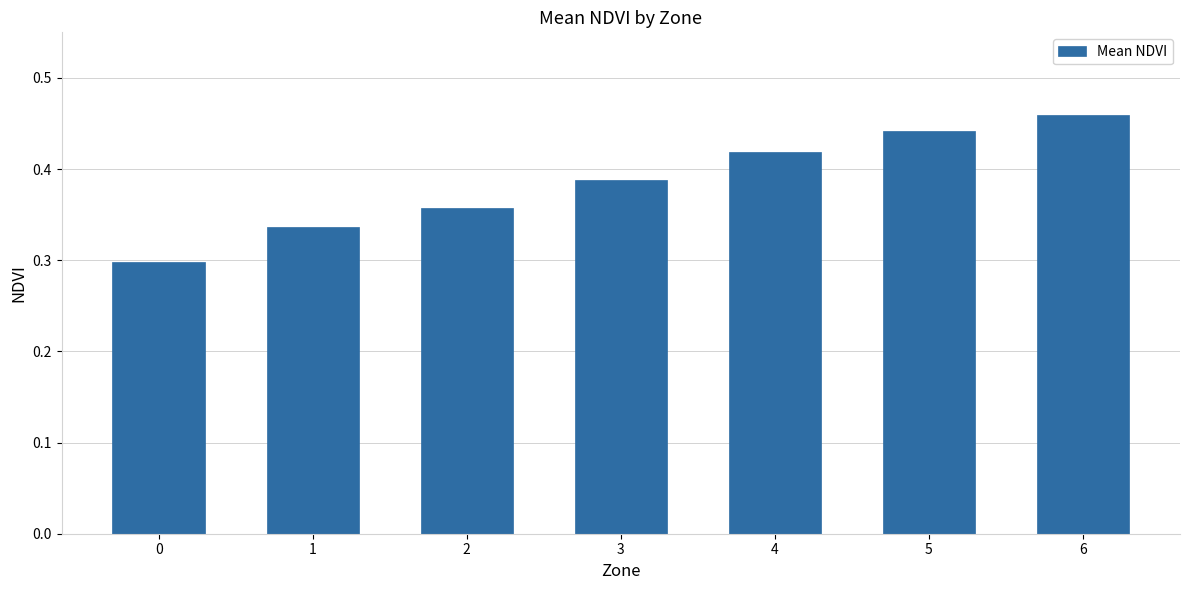

Rank the categories by value from highest to lowest.

6, 5, 4, 3, 2, 1, 0